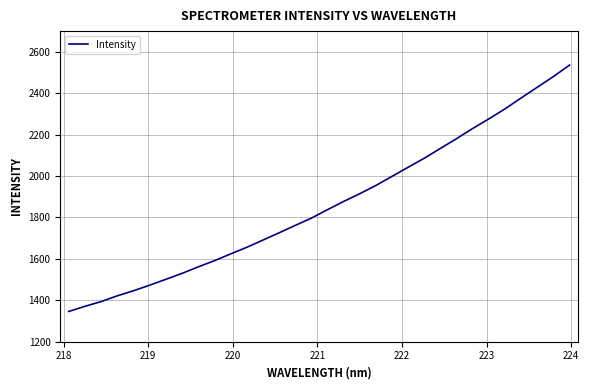

What is the minimum value shown in the chart?

1346.2